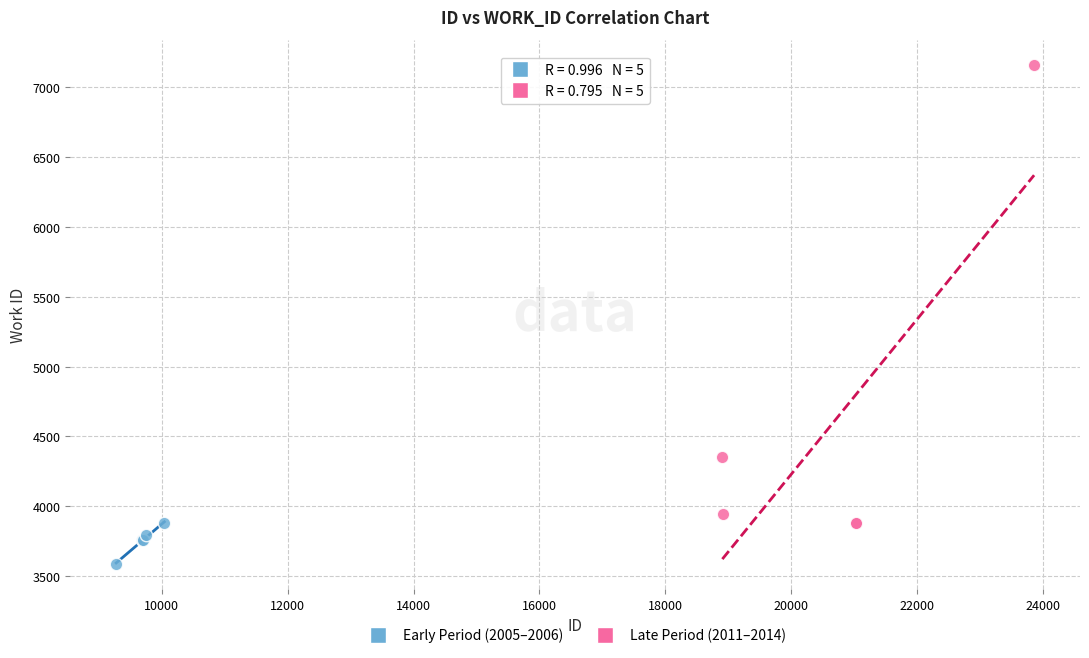

Which series reaches the maximum Y coordinate?

Late Period (2011–2014)